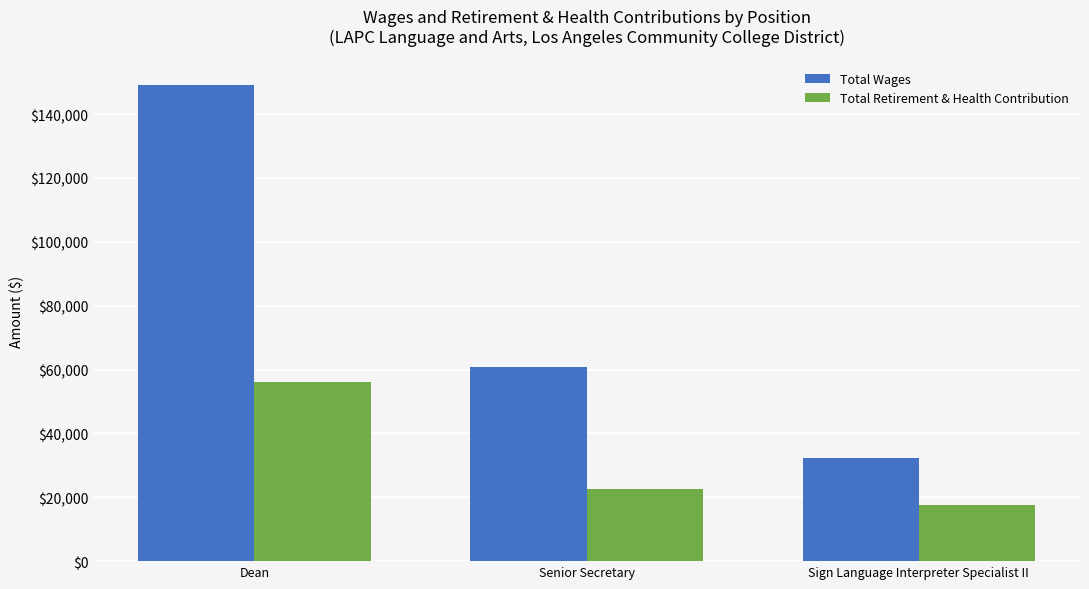

Are the bars grouped side by side (vs. stacked)?

Yes